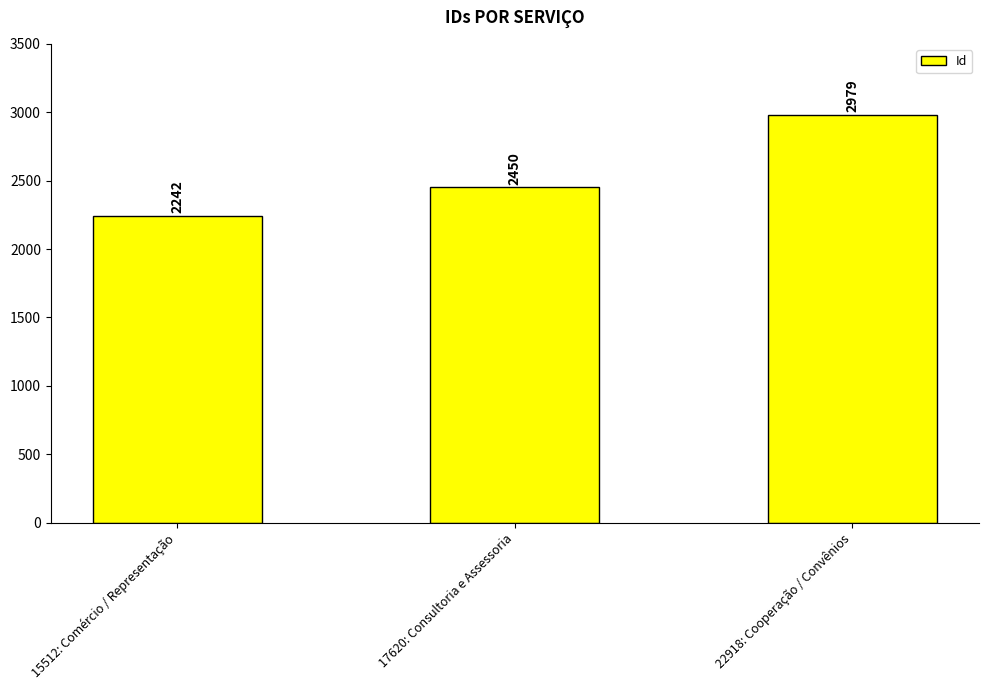

What is the difference between the maximum and minimum values?

737